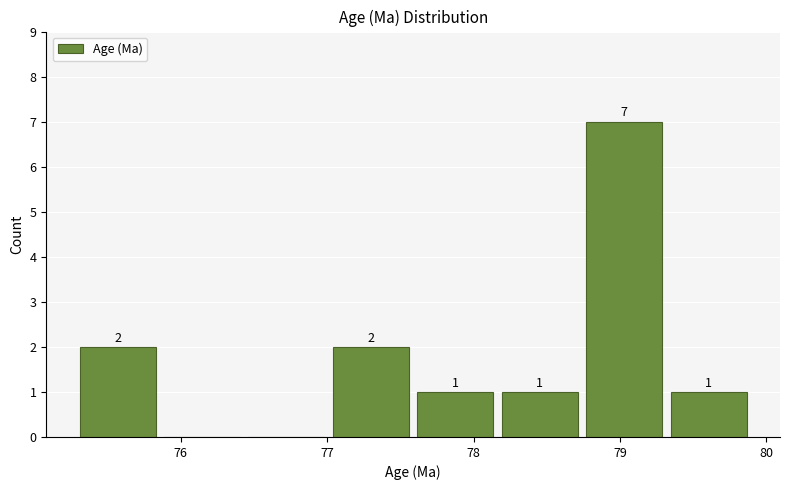

Which range on the x-axis has the tallest bar?

78.8 to 79.3